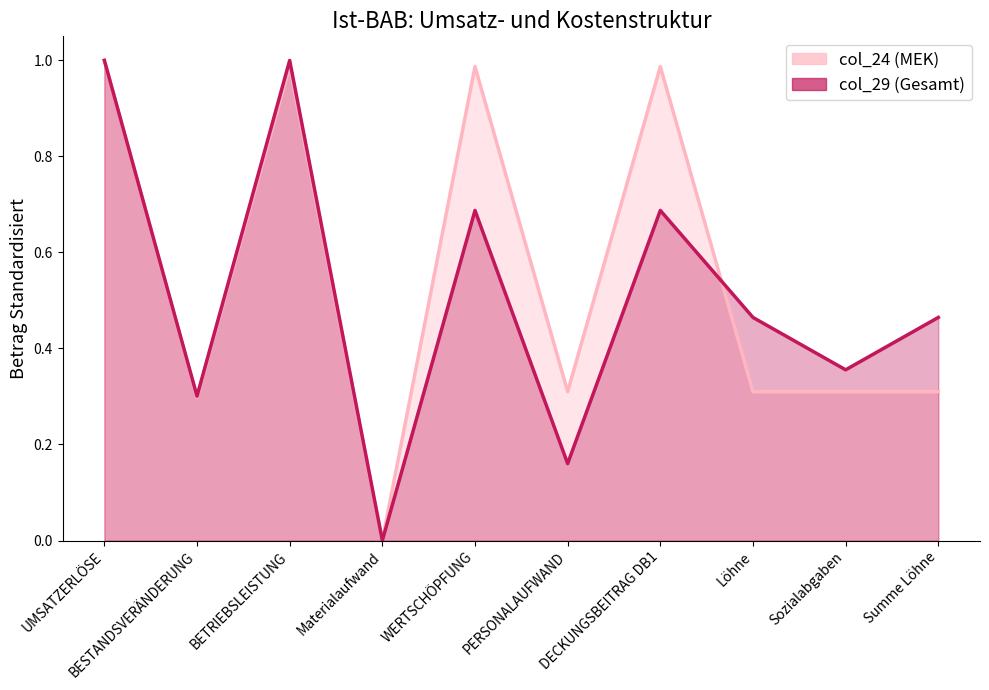

At BESTANDSVERÄNDERUNG, list the series in order from smallest to largest.

col_24 (MEK), col_29 (Gesamt)